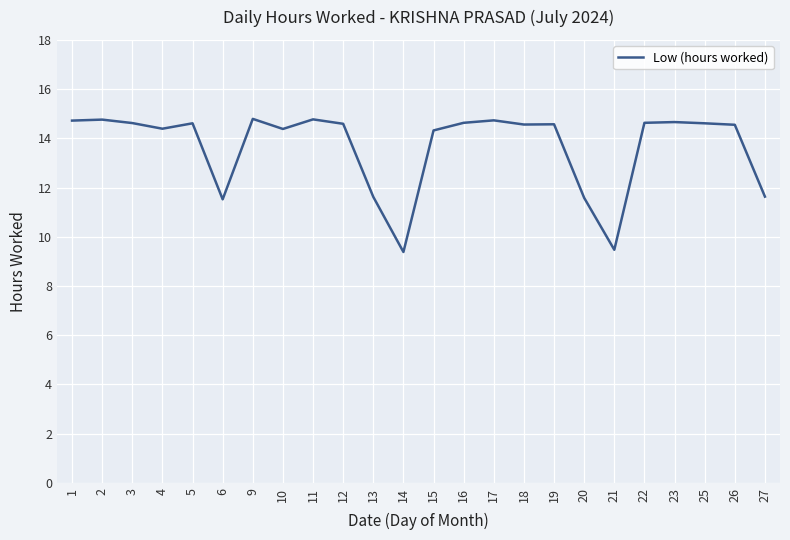

What is the difference between the second highest and minimum values?

5.4